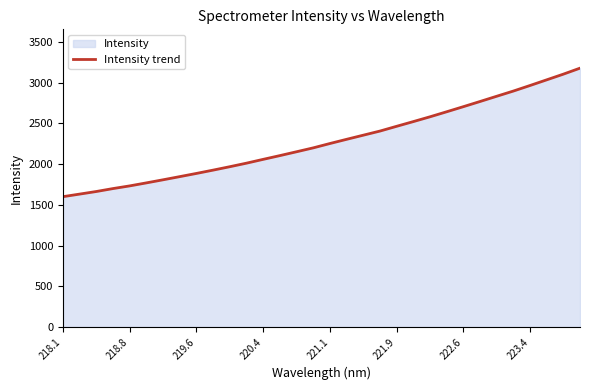

What is the greatest value displayed?

3178.4